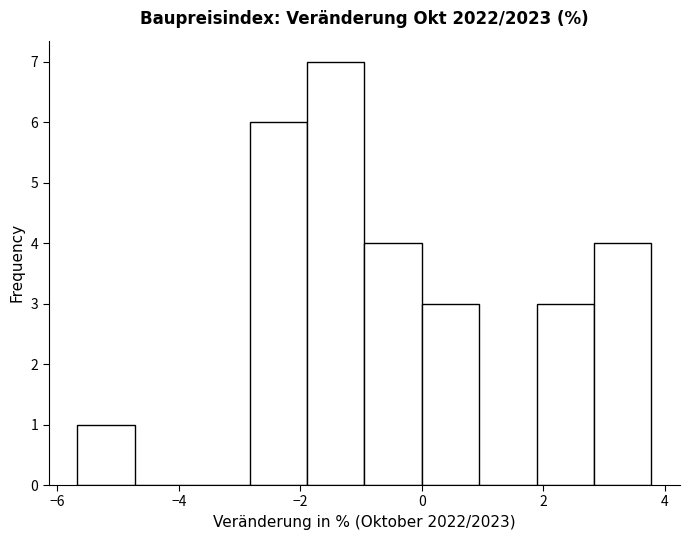

Reading left to right, transcribe this chart: for each bar, give the range it covers on the x-axis and its height. Neither the bar edges nor the heights are printed on the chart, so give them approximately, as read against the axes.

-5.6 to -4.8: 1
-4.8 to -3.8: 0
-3.8 to -2.8: 0
-2.8 to -1.8: 6
-1.8 to -1.0: 7
-1.0 to 0.0: 4
0.0 to 1.0: 3
1.0 to 1.8: 0
1.8 to 2.8: 3
2.8 to 3.8: 4